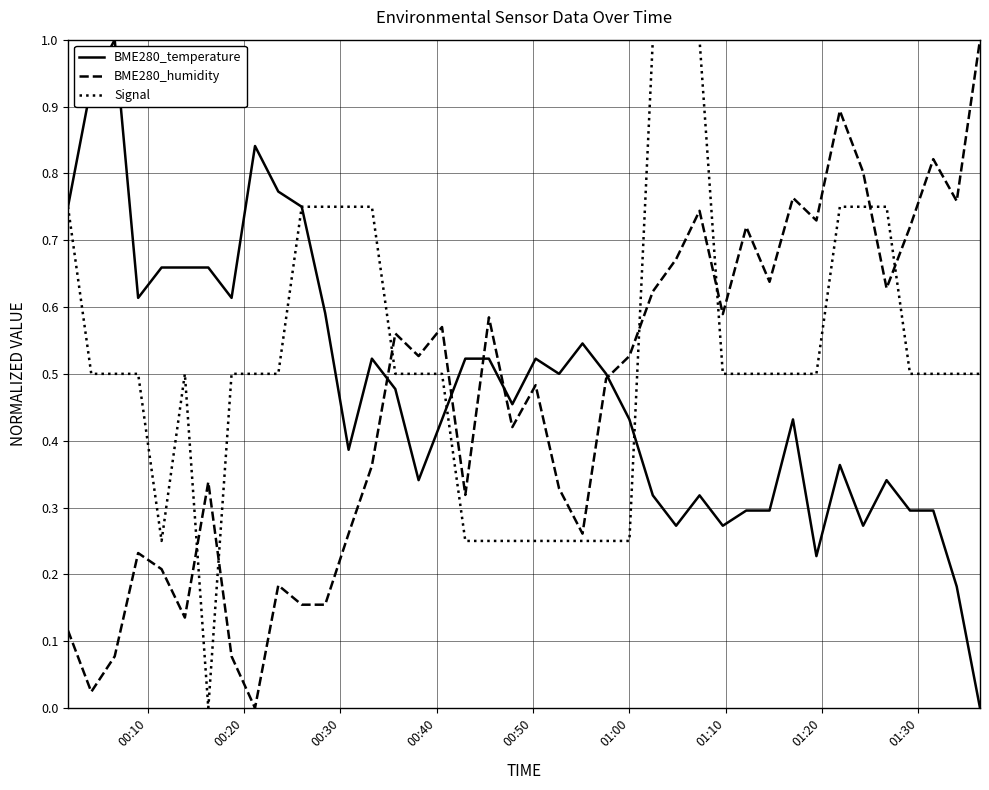

Which series has the largest total across all categories?

Signal